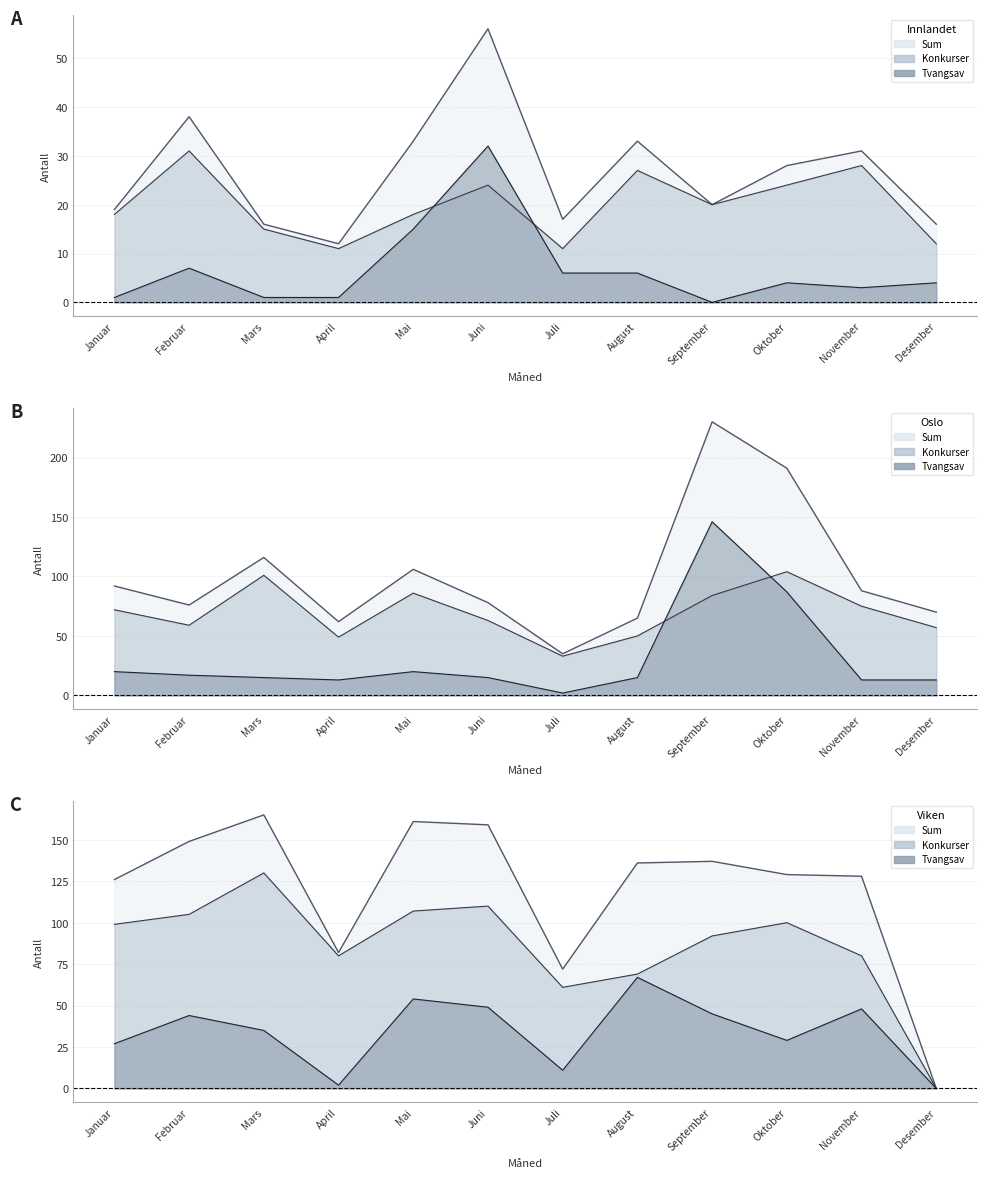

What is the label of the 9th point from the right?

April